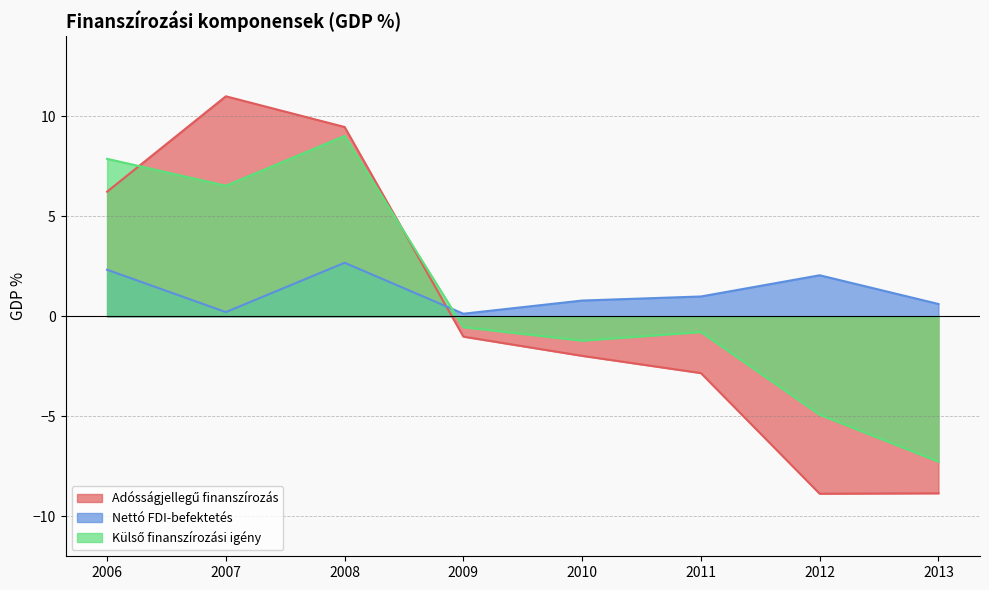

True or false: Külső finanszírozási igény and Nettó FDI-befektetés cross at least once.

True